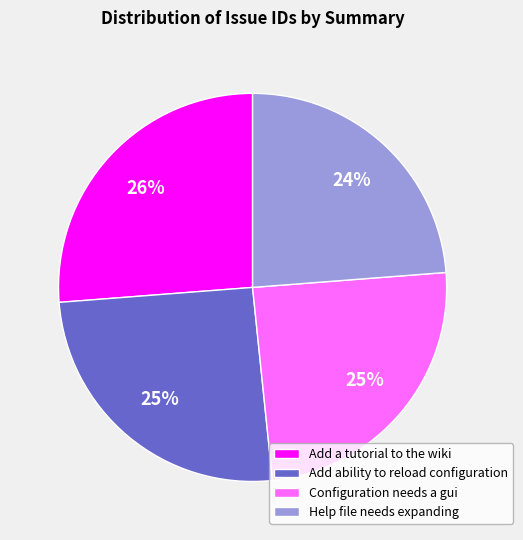

Does Add a tutorial to the wiki account for over 50% of the chart?

No